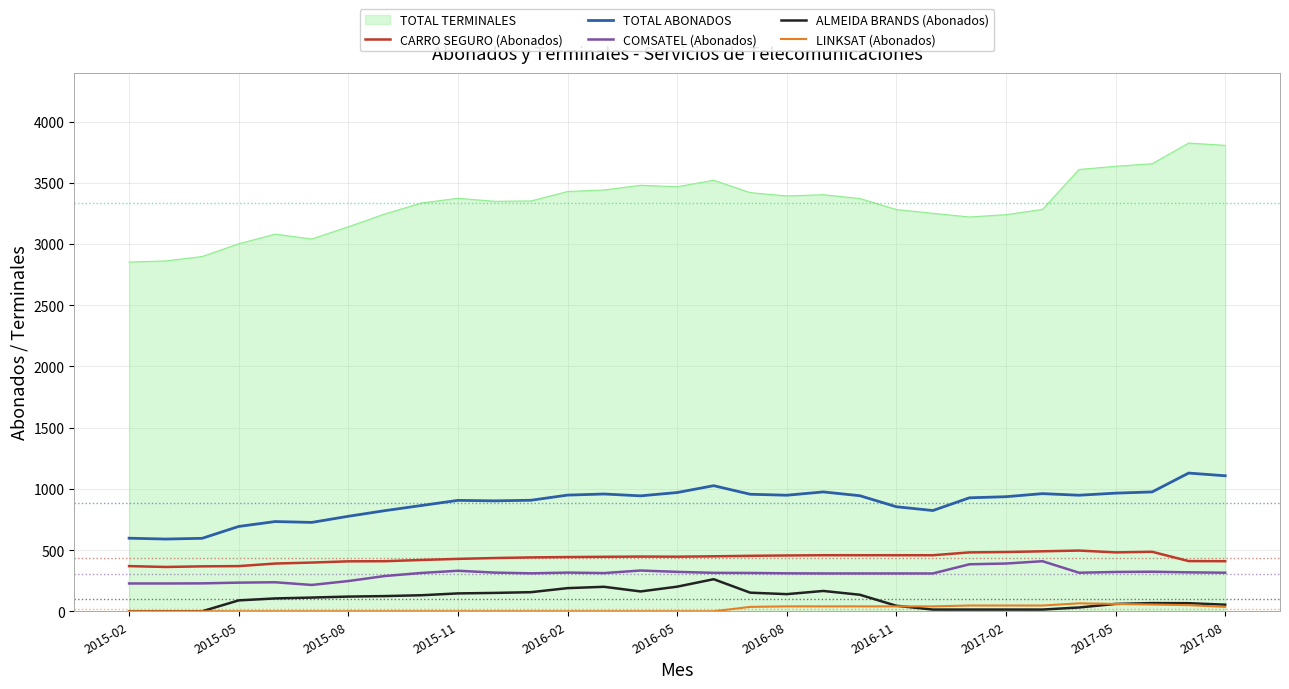

What is the average value of the TOTAL ABONADOS series?

884